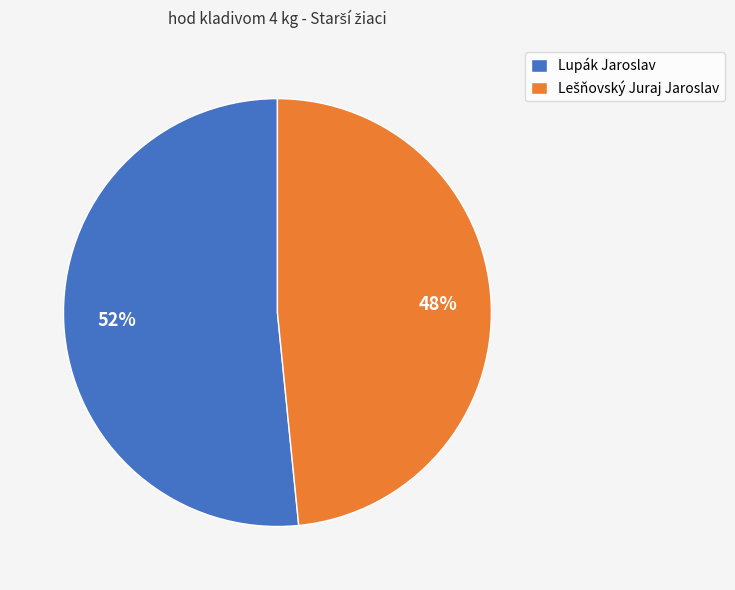

To the nearest percent, what is the average slice percentage?

50%